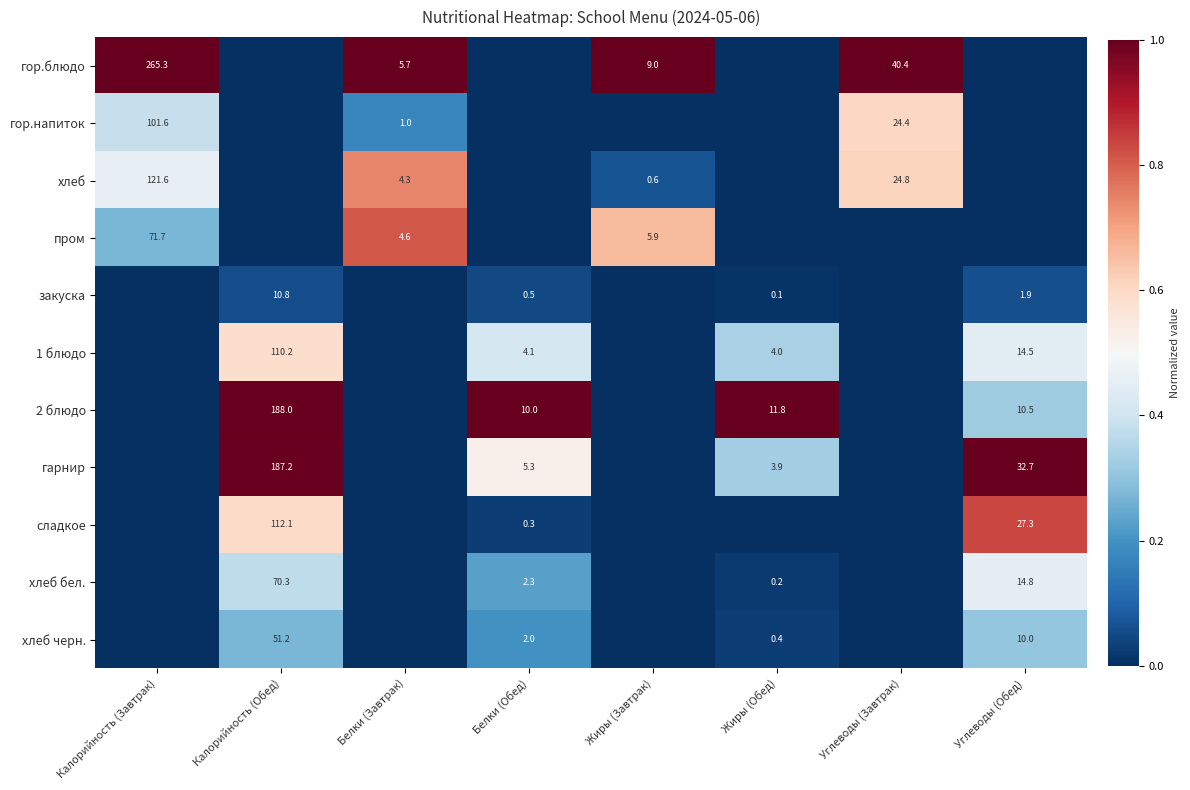

Is the value of хлеб бел. at Белки (Обед) greater than the value of пром at Калорийность (Завтрак)?

No